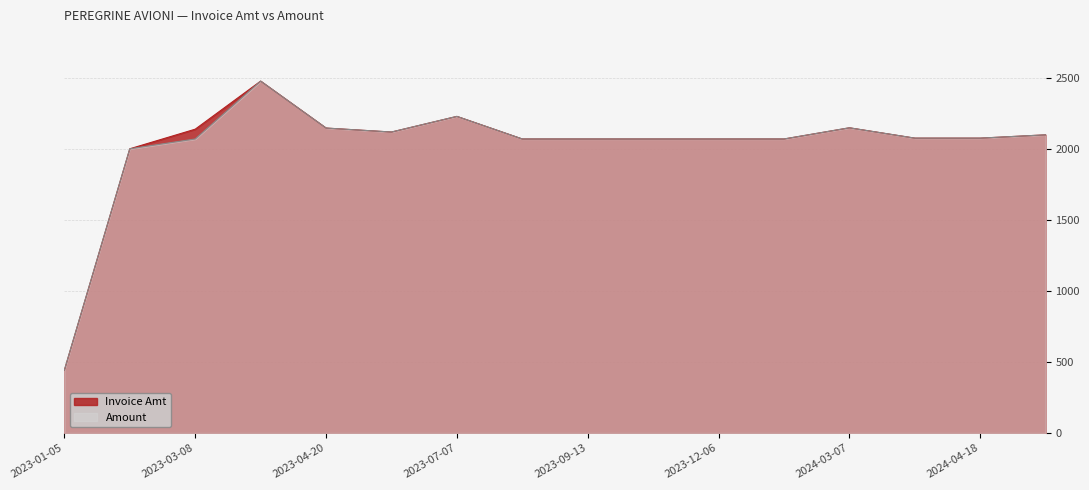

List the series in order of their peak value, lowest first.

Invoice Amt, Amount